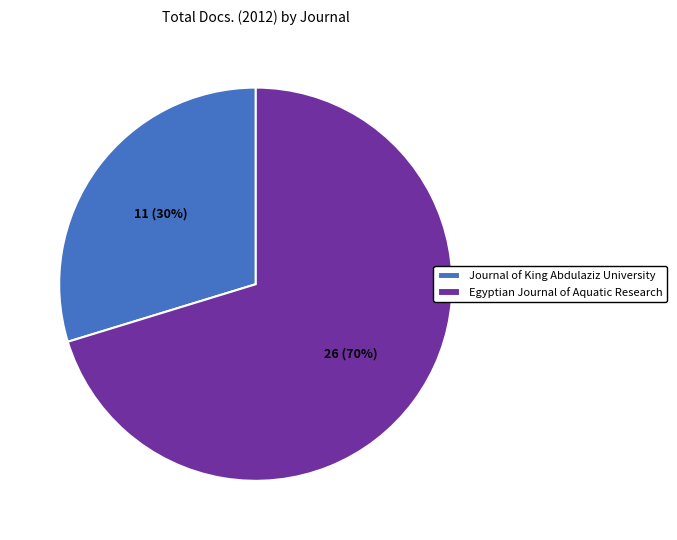

What is the smallest slice in the pie chart?

Journal of King Abdulaziz University